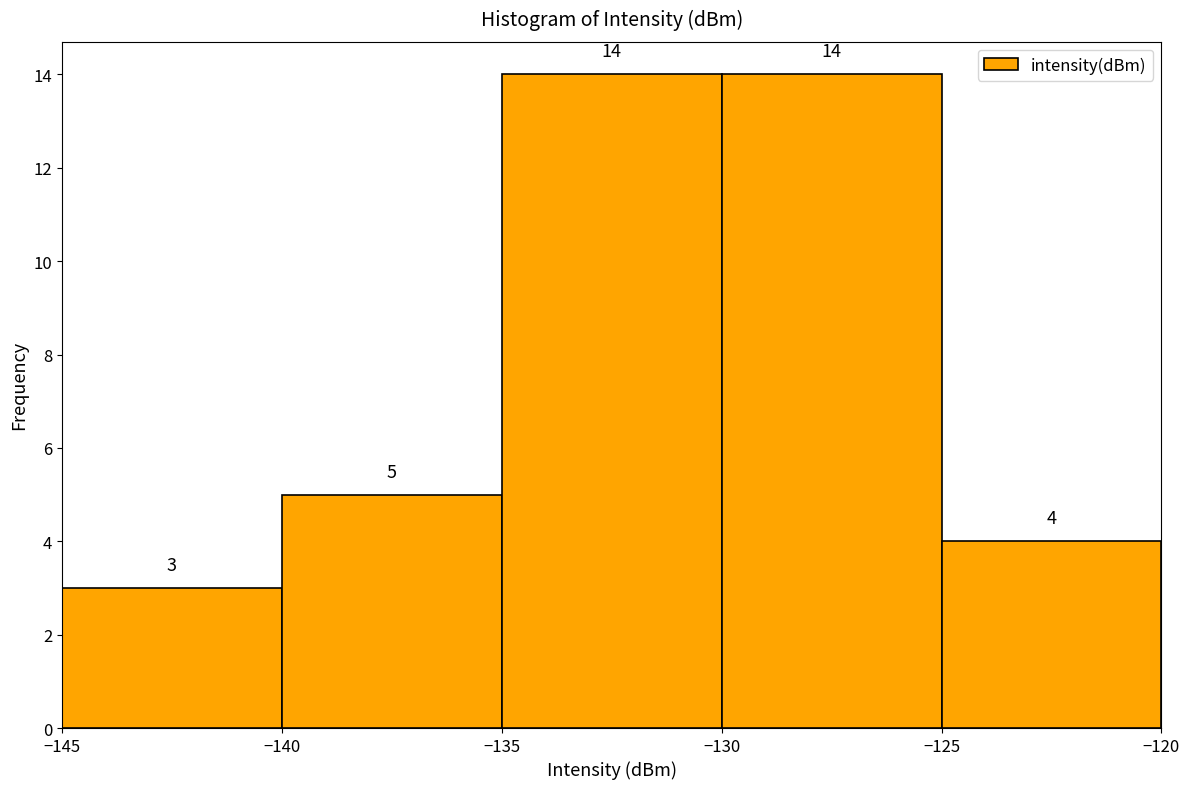

How tall is the bar that spans -125 to -120 on the x-axis?

4